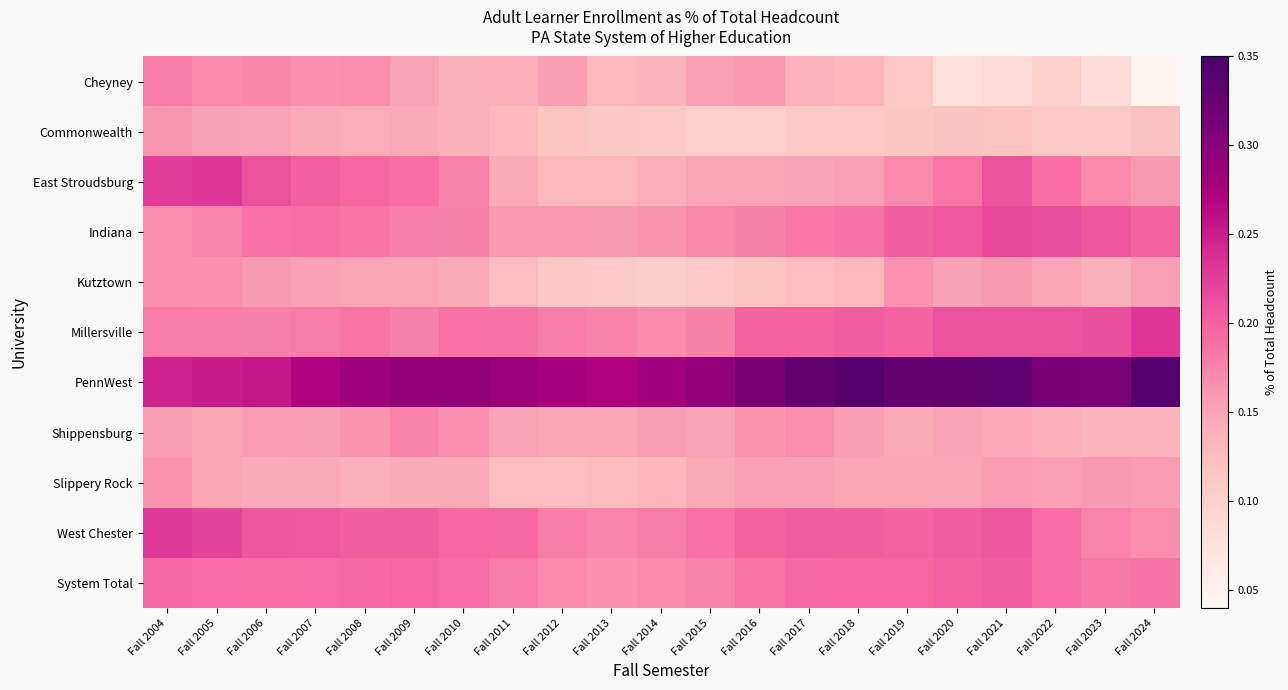

Which has a higher value, Fall 2009 or Fall 2022?

Fall 2009